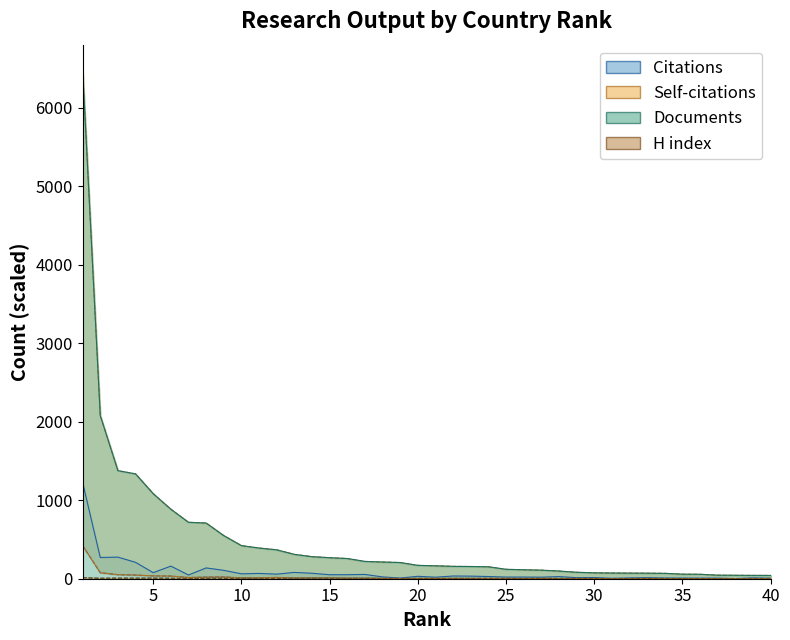

At which category does the chart reach its minimum across all series?

38